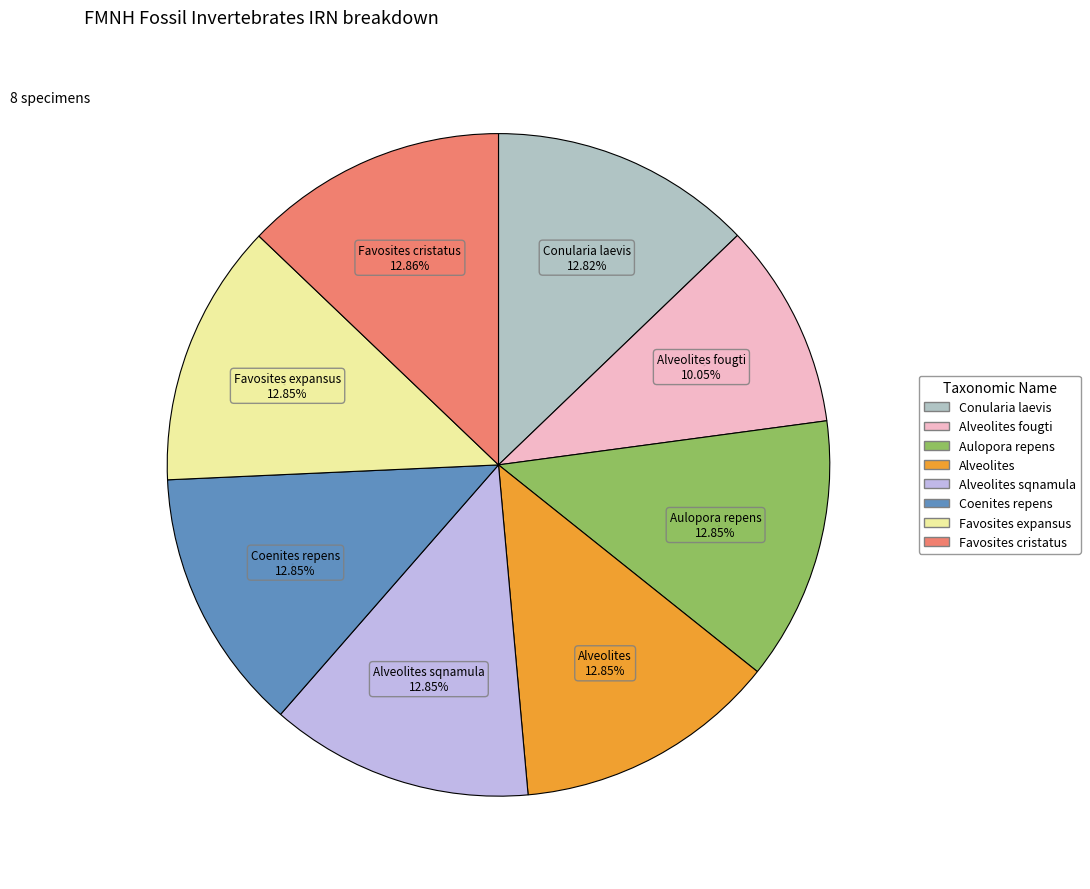

Does any single category account for the majority?

No